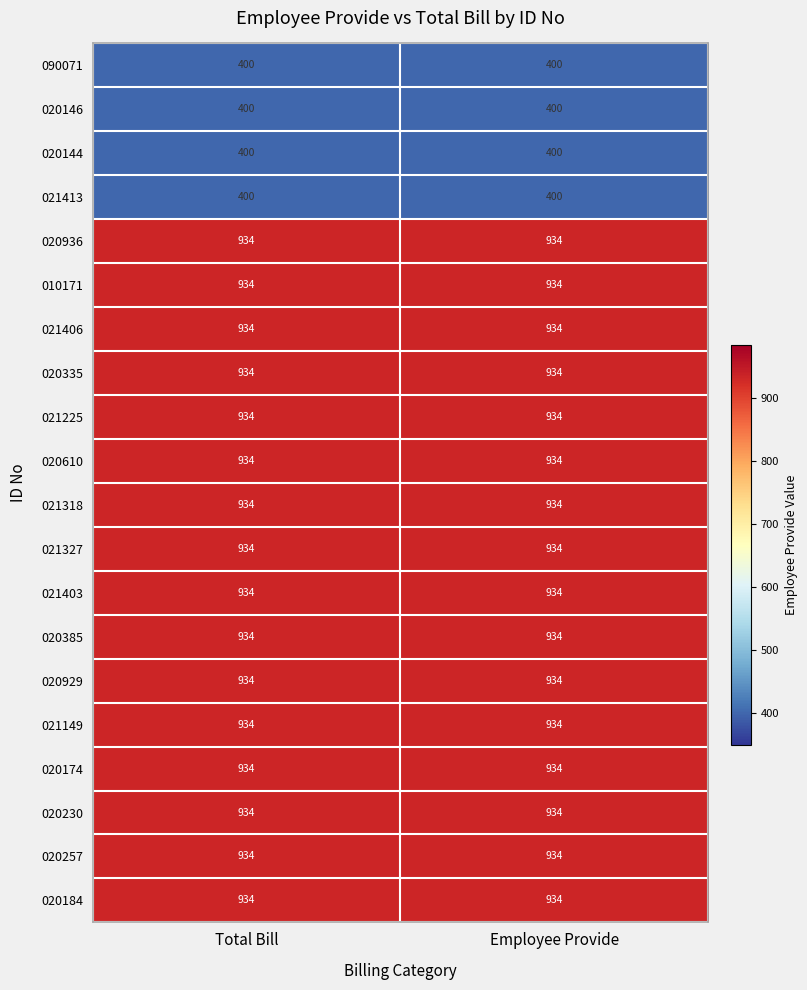

What is the average value of the 021403 series?

934